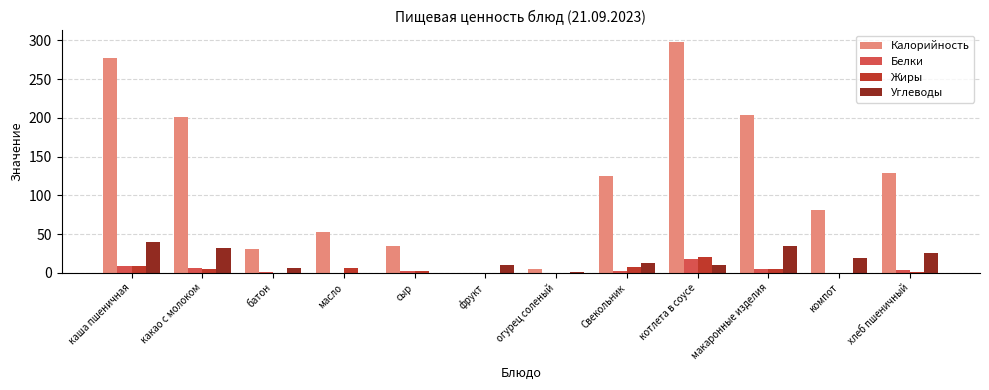

At which label is Жиры closest to 10?

каша пшеничная